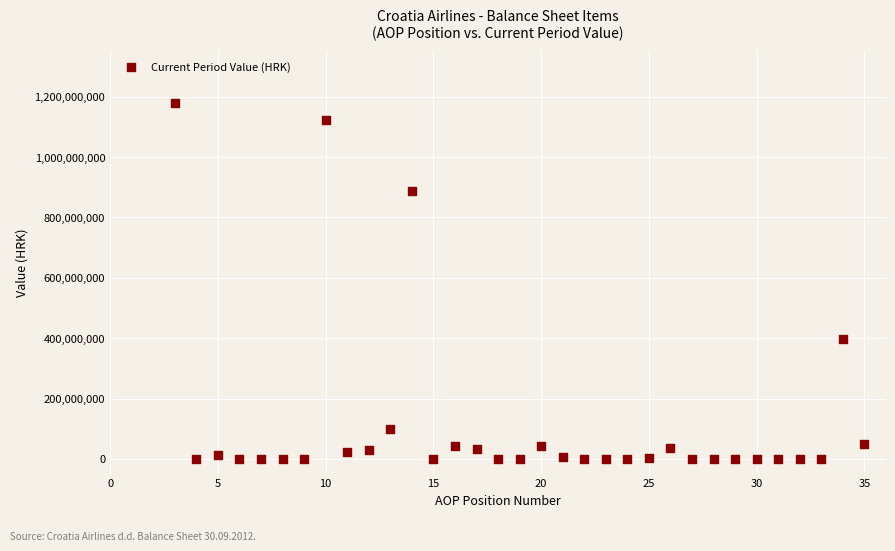

What is the range of Y values (max minus min)?

1179054957